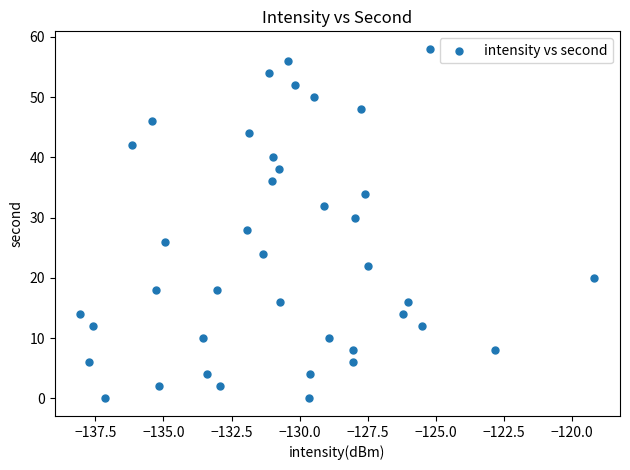

How many data points are displayed?

40